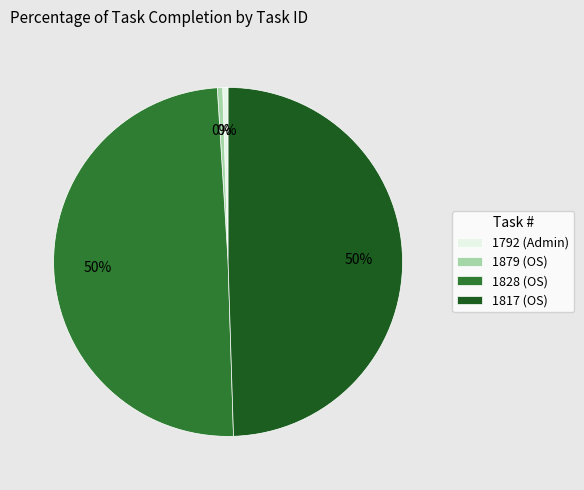

To the nearest percent, what is the combined percentage of 1828 (OS) and 1817 (OS)?

100%